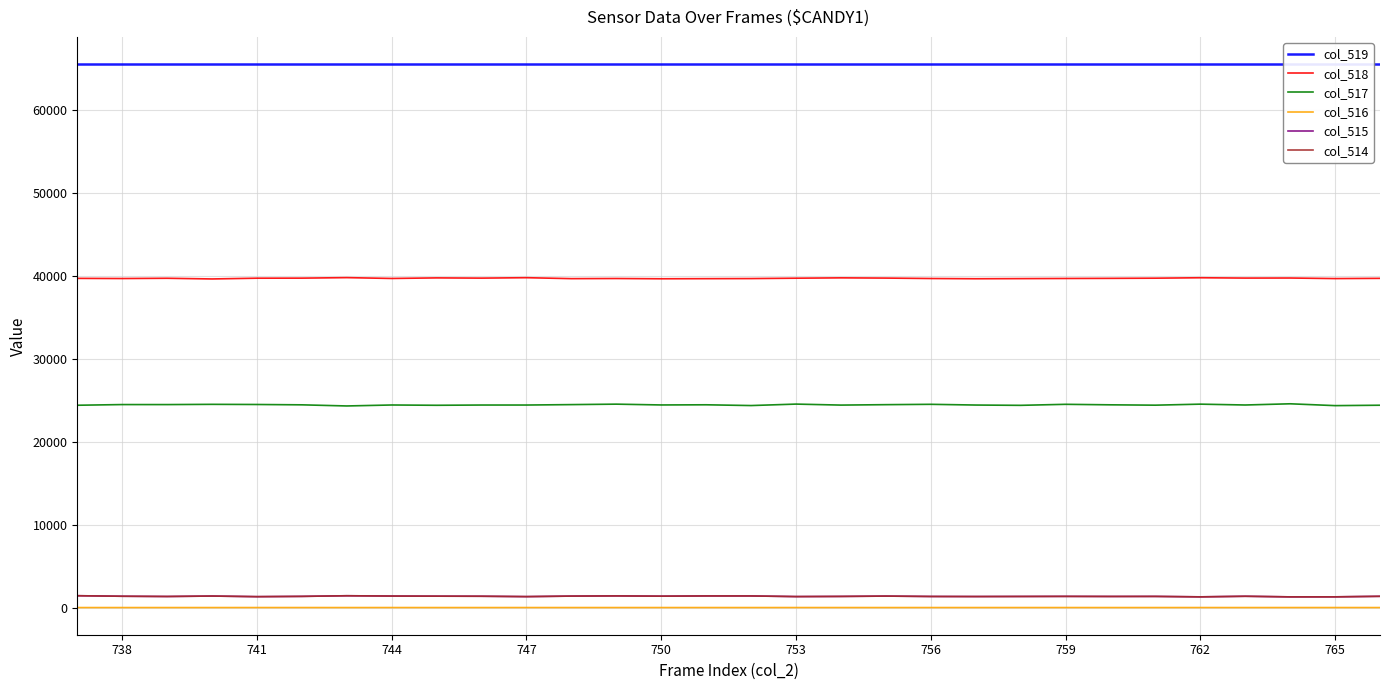

True or false: col_514 has a value of 1364 at 738.

True